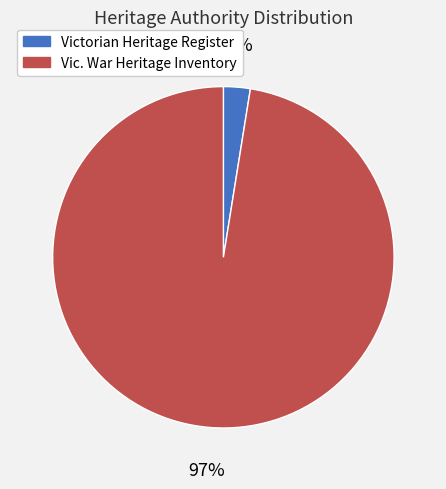

How many slices are in this pie chart?

2